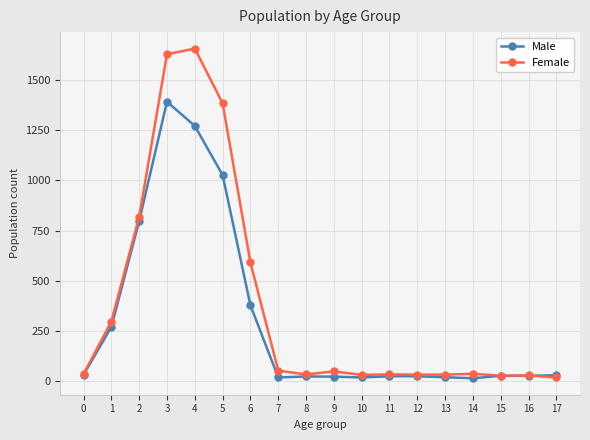

At which label is Female closest to 837?

2